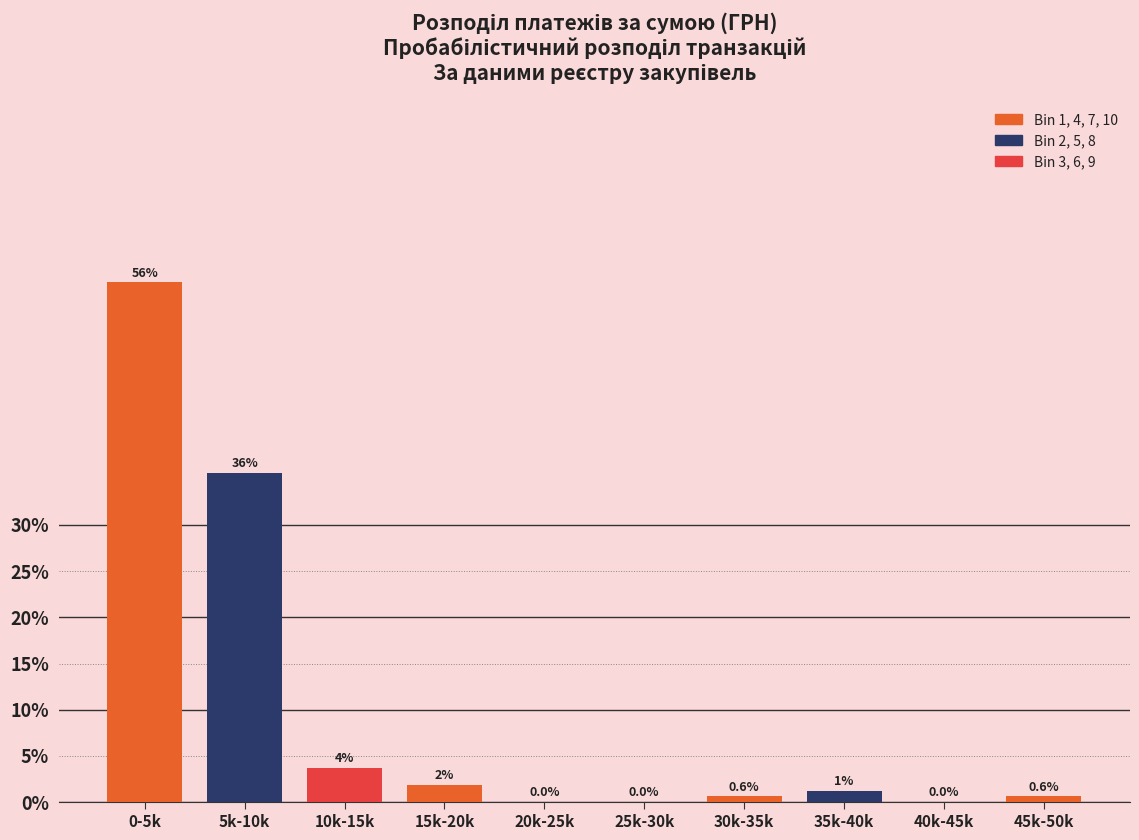

Between 10k-15k and 30k-35k, which is larger?

10k-15k